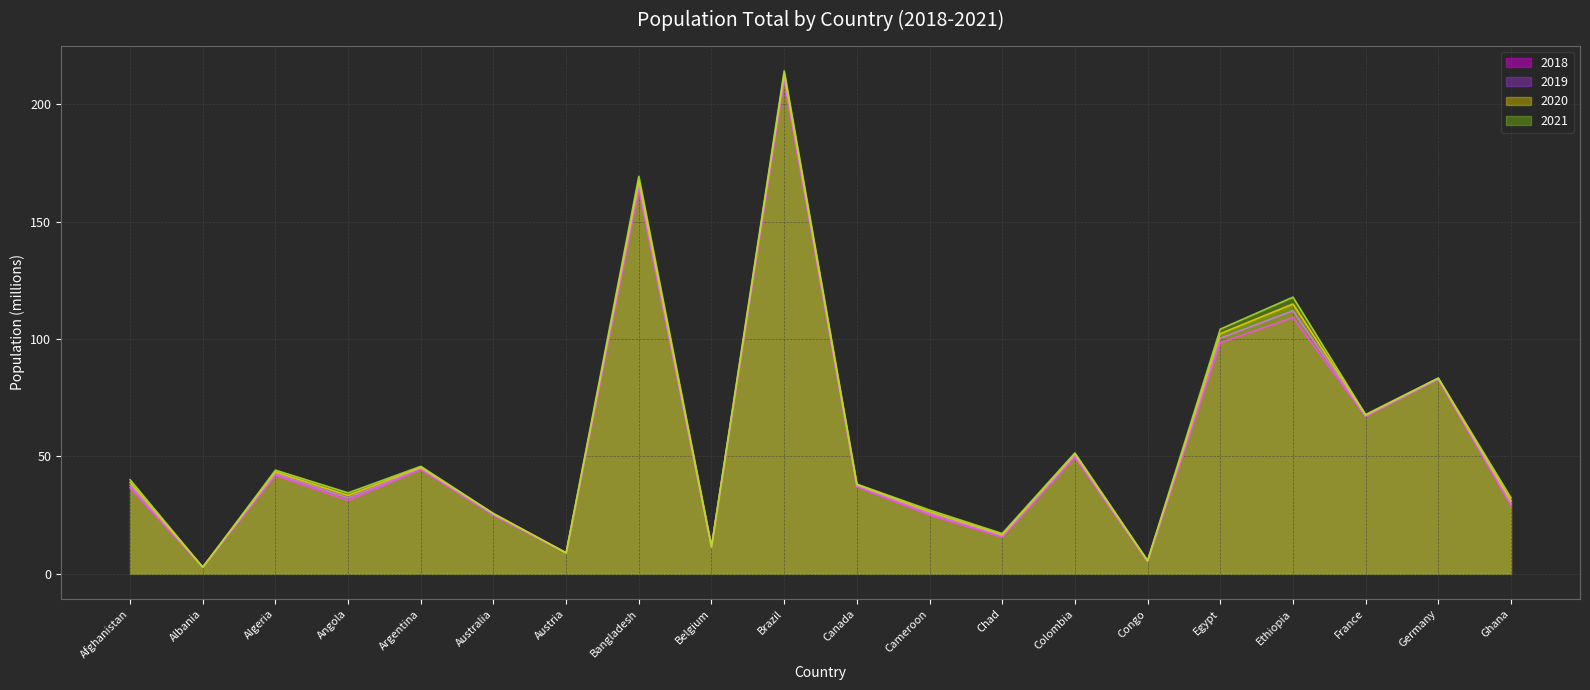

Which series has the widest spread of values?

2021